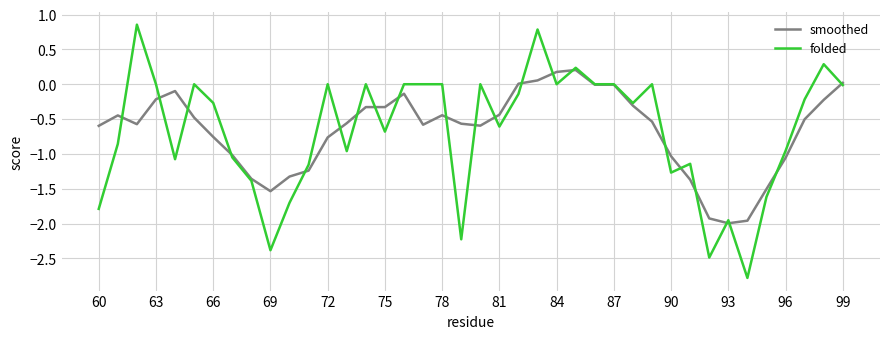

How many lines are shown in the chart?

2